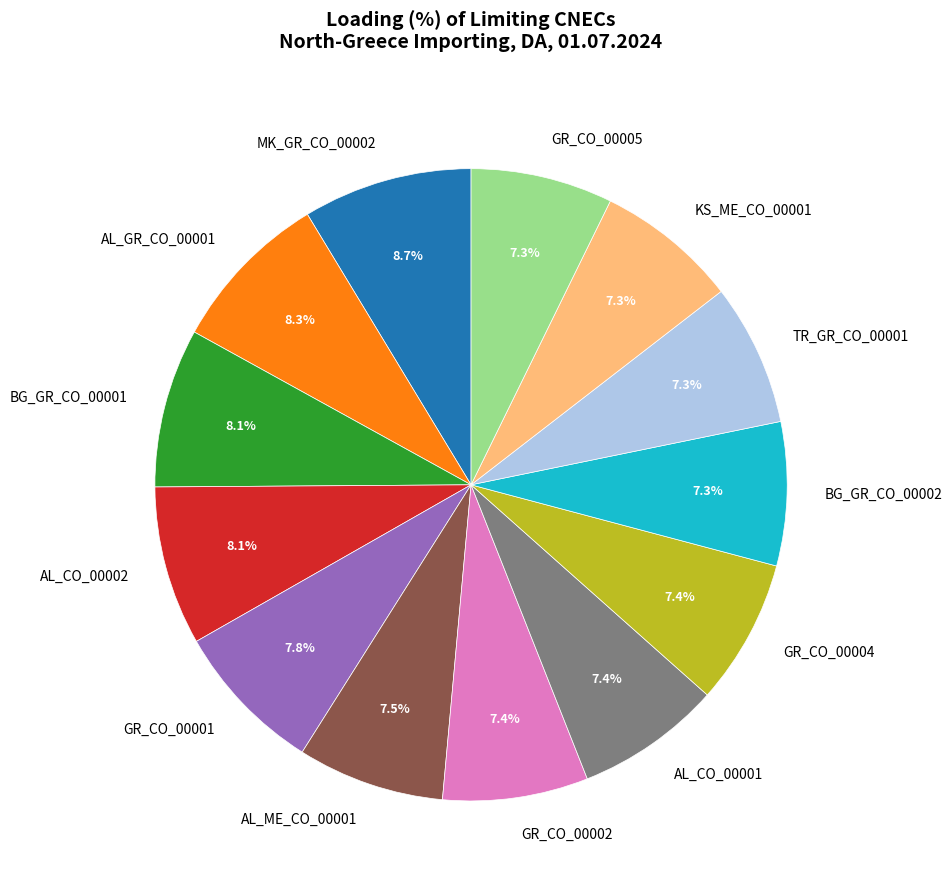

What portion of the pie excludes AL_CO_00002?

91.9%